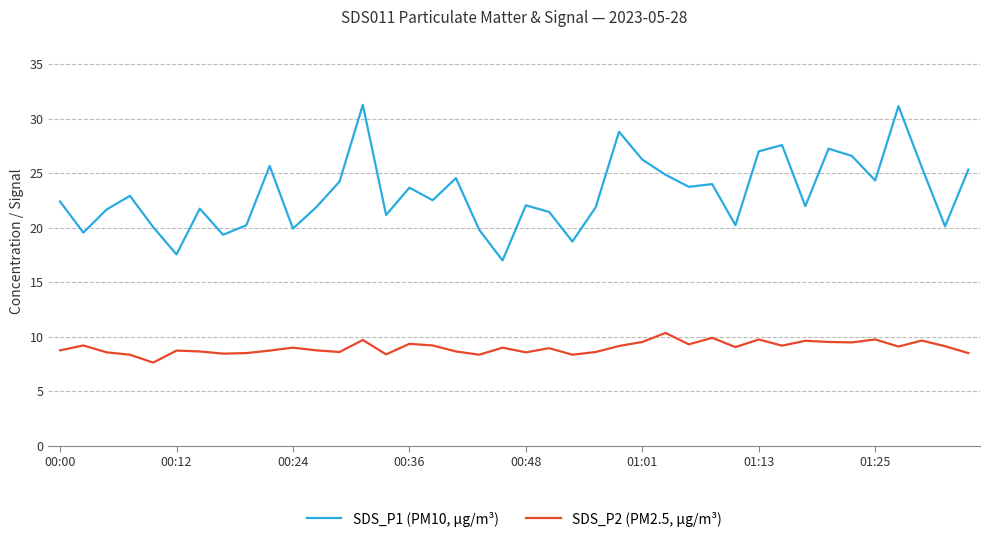

What is the greatest value displayed?

31.3